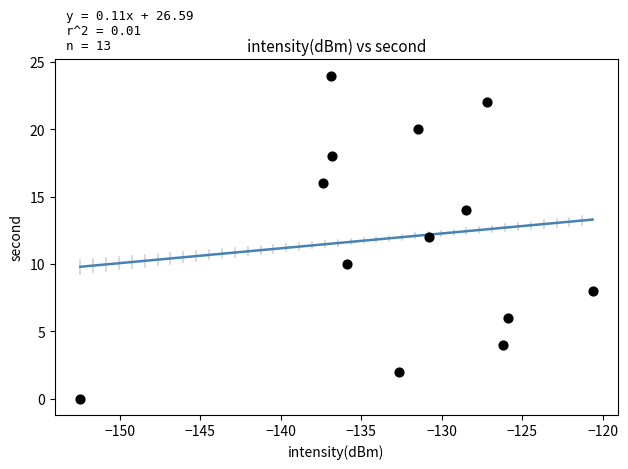

What is the range of Y values (max minus min)?

24